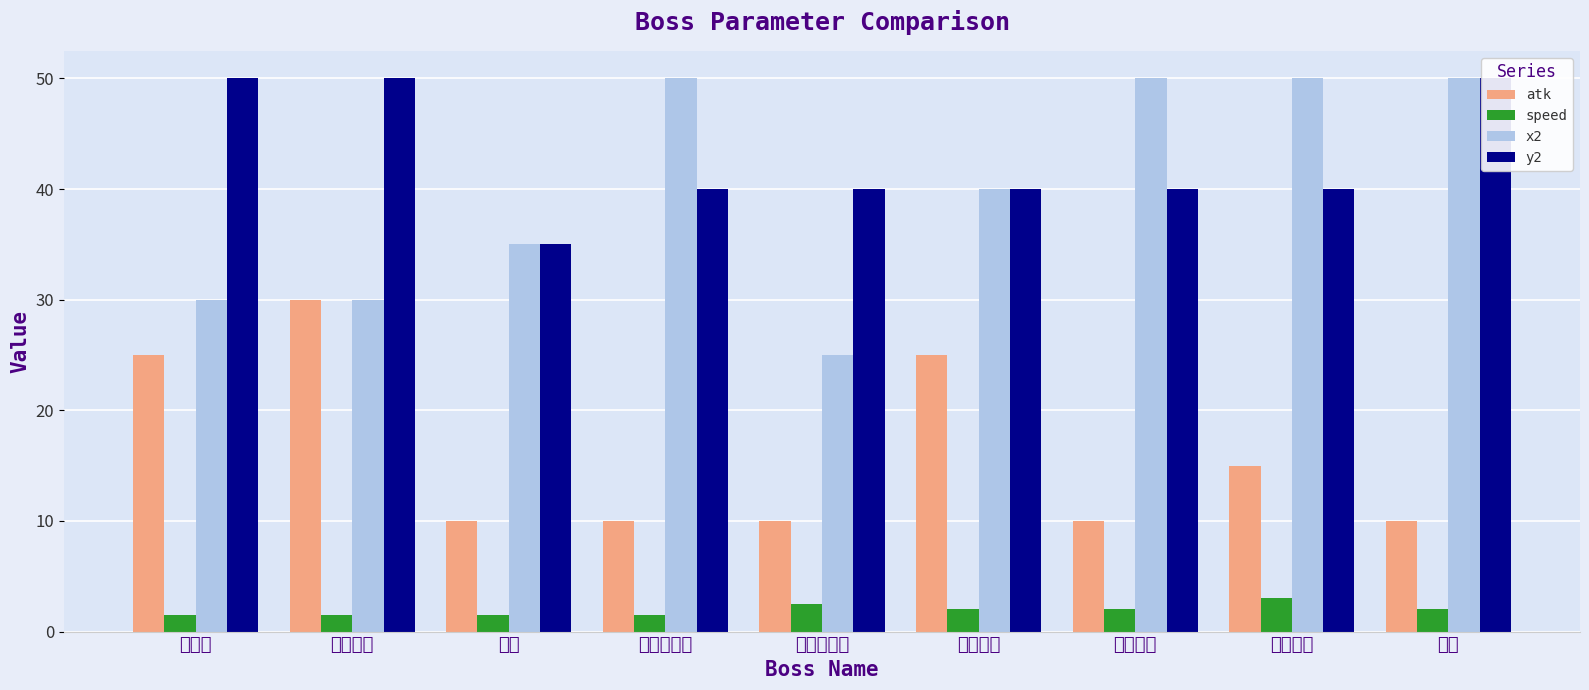

What are all the series names shown in the legend?

atk, speed, x2, y2